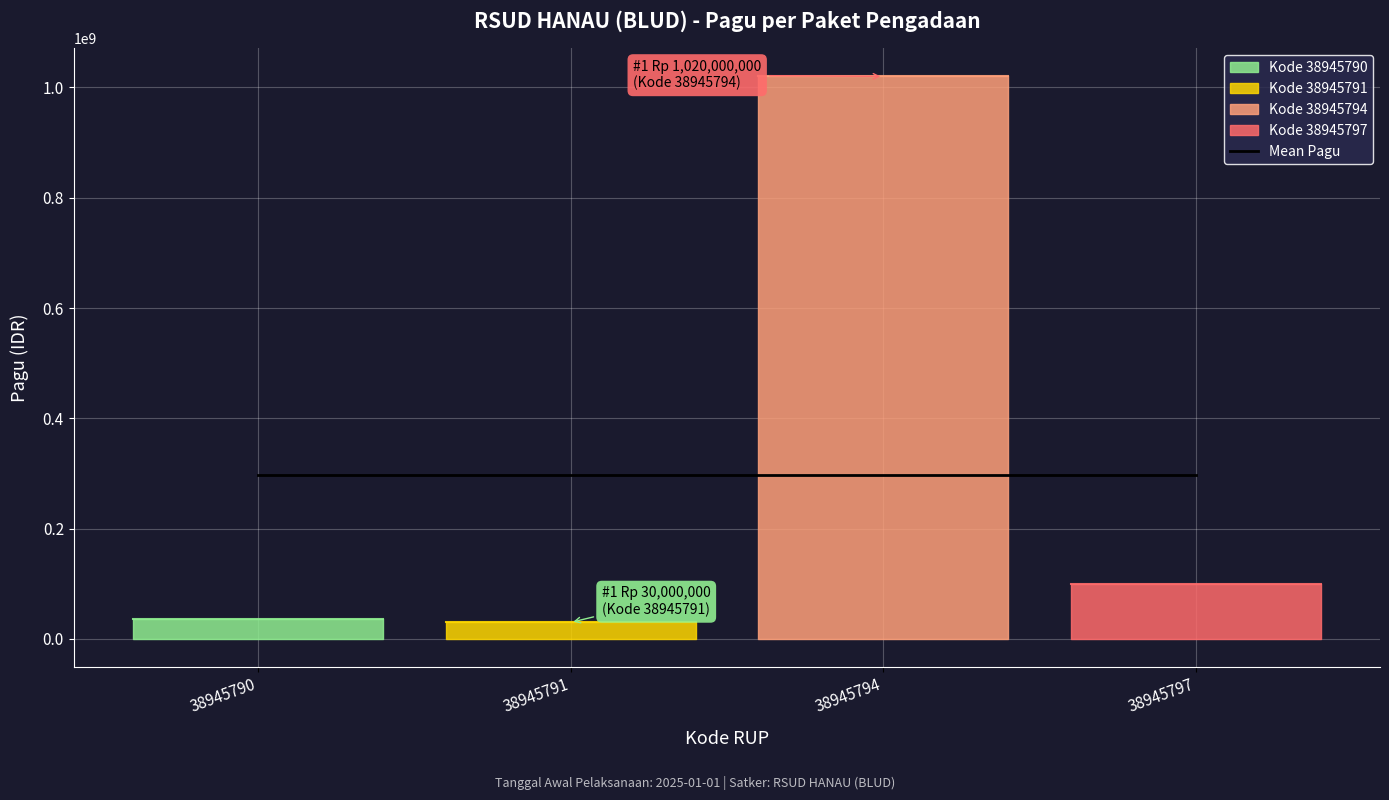

The value at 38945797 is 53130453. True or false?

False